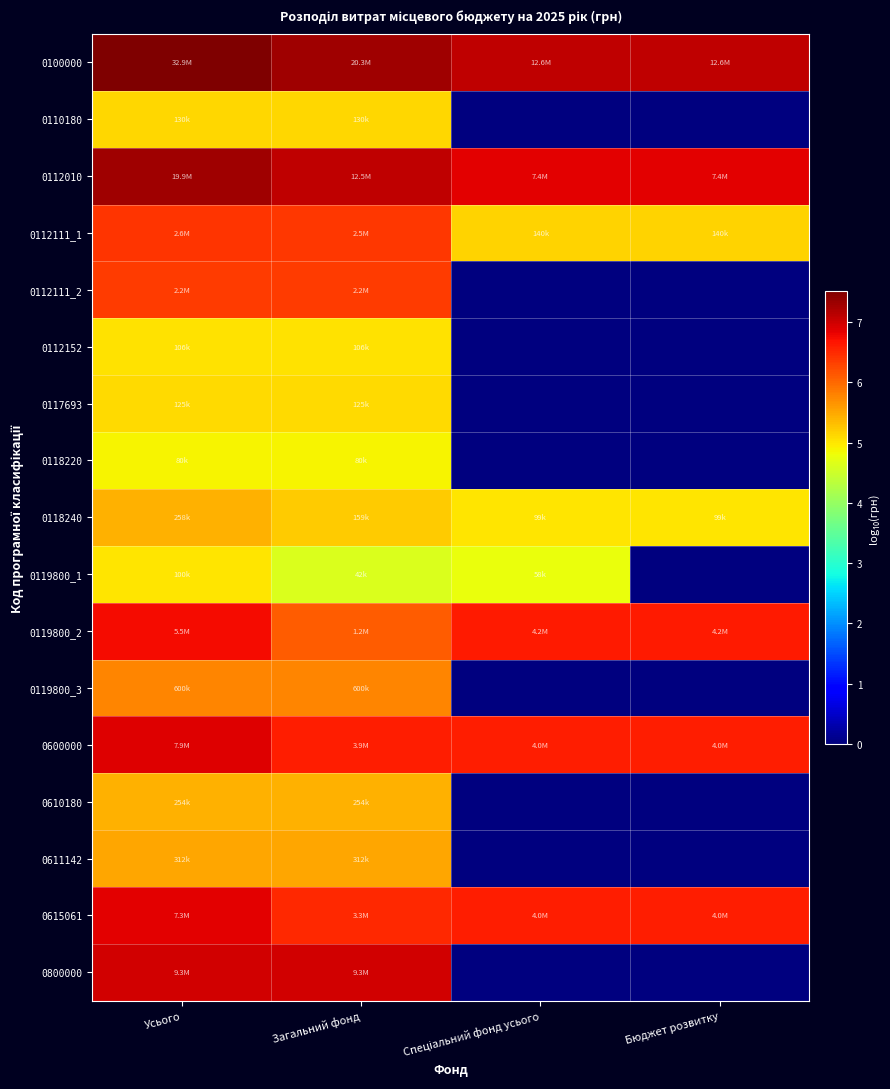

Reading right to left, transcribe all the data shown in this chart.

0100000: Бюджет розвитку=7.1	Спеціальний фонд усього=7.1	Загальний фонд=7.3	Усього=7.5
0110180: Бюджет розвитку=0.0	Спеціальний фонд усього=0.0	Загальний фонд=5.1	Усього=5.1
0112010: Бюджет розвитку=6.9	Спеціальний фонд усього=6.9	Загальний фонд=7.1	Усього=7.3
0112111_1: Бюджет розвитку=5.1	Спеціальний фонд усього=5.1	Загальний фонд=6.4	Усього=6.4
0112111_2: Бюджет розвитку=0.0	Спеціальний фонд усього=0.0	Загальний фонд=6.4	Усього=6.4
0112152: Бюджет розвитку=0.0	Спеціальний фонд усього=0.0	Загальний фонд=5.0	Усього=5.0
0117693: Бюджет розвитку=0.0	Спеціальний фонд усього=0.0	Загальний фонд=5.1	Усього=5.1
0118220: Бюджет розвитку=0.0	Спеціальний фонд усього=0.0	Загальний фонд=4.9	Усього=4.9
0118240: Бюджет розвитку=5.0	Спеціальний фонд усього=5.0	Загальний фонд=5.2	Усього=5.4
0119800_1: Бюджет розвитку=0.0	Спеціальний фонд усього=4.8	Загальний фонд=4.6	Усього=5.0
0119800_2: Бюджет розвитку=6.6	Спеціальний фонд усього=6.6	Загальний фонд=6.1	Усього=6.7
0119800_3: Бюджет розвитку=0.0	Спеціальний фонд усього=0.0	Загальний фонд=5.8	Усього=5.8
0600000: Бюджет розвитку=6.6	Спеціальний фонд усього=6.6	Загальний фонд=6.6	Усього=6.9
0610180: Бюджет розвитку=0.0	Спеціальний фонд усього=0.0	Загальний фонд=5.4	Усього=5.4
0611142: Бюджет розвитку=0.0	Спеціальний фонд усього=0.0	Загальний фонд=5.5	Усього=5.5
0615061: Бюджет розвитку=6.6	Спеціальний фонд усього=6.6	Загальний фонд=6.5	Усього=6.9
0800000: Бюджет розвитку=0.0	Спеціальний фонд усього=0.0	Загальний фонд=7.0	Усього=7.0